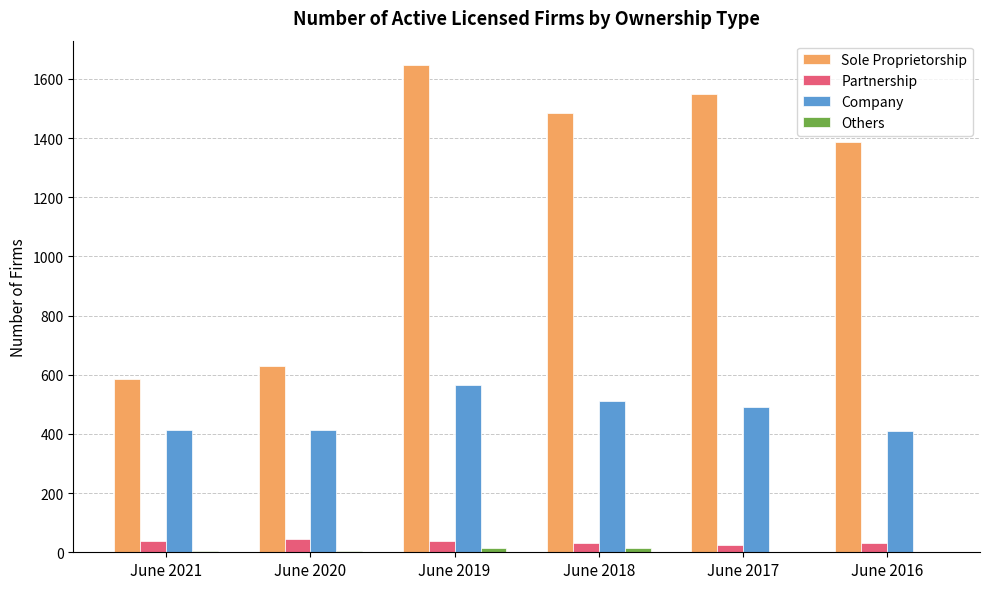

Which series has the largest total across all categories?

Sole Proprietorship